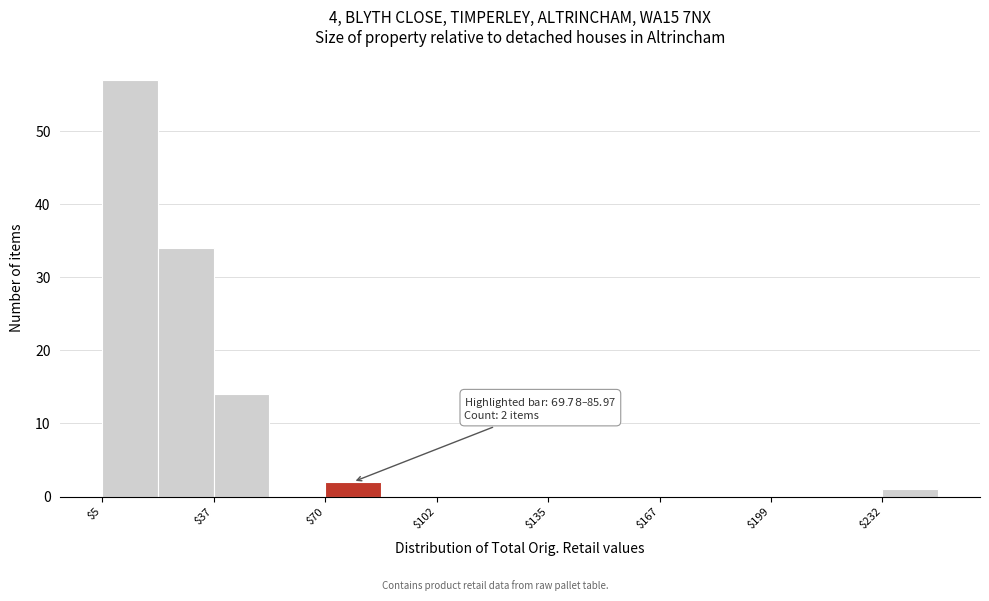

Read against the x-axis, roughly where is the centre of the tallest bar?

15